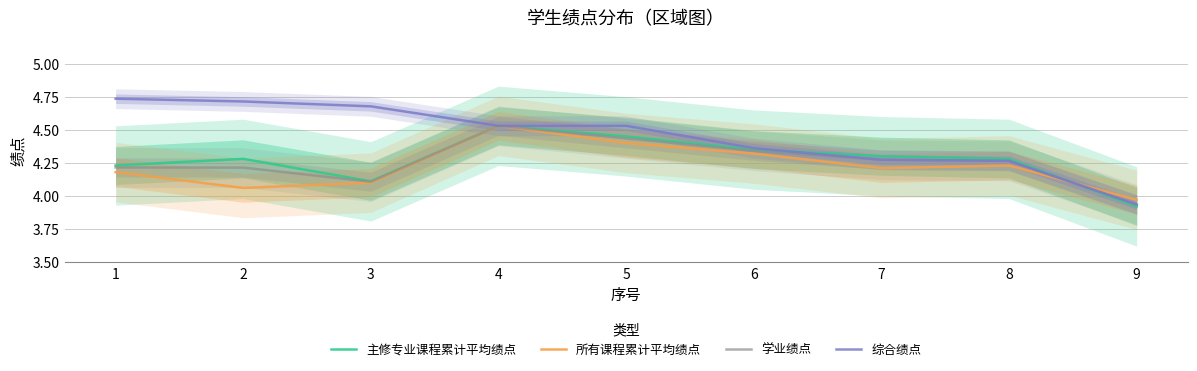

How many categories are shown in the chart?

9